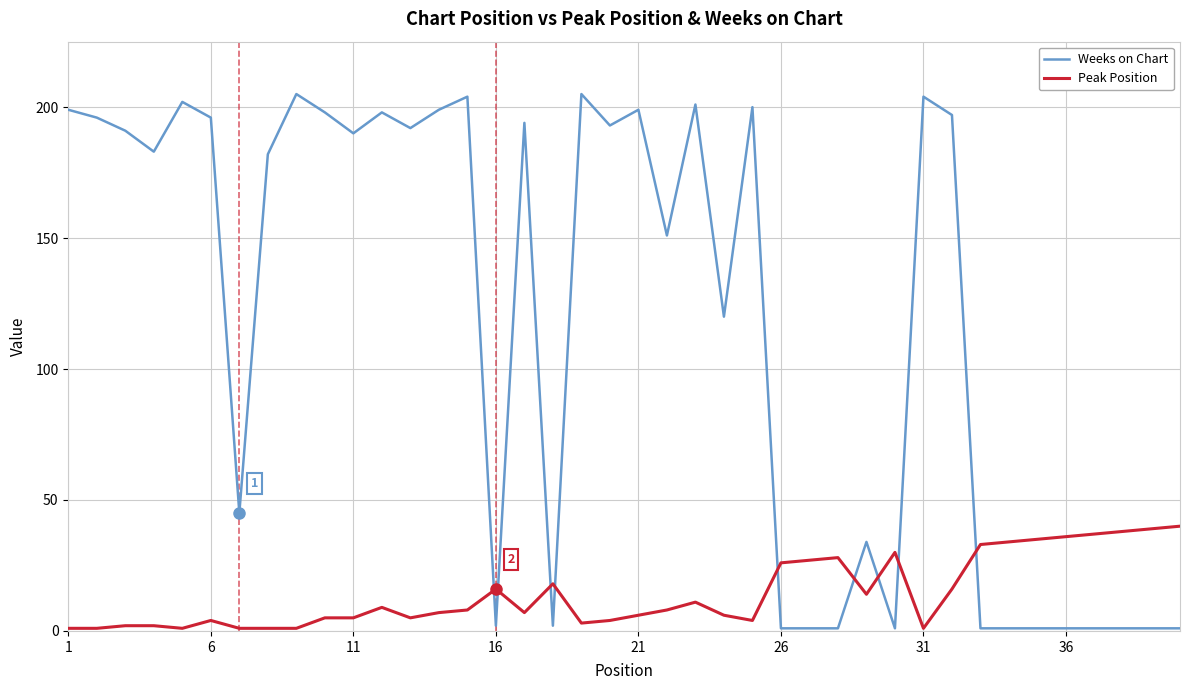

What is the greatest value displayed?

205